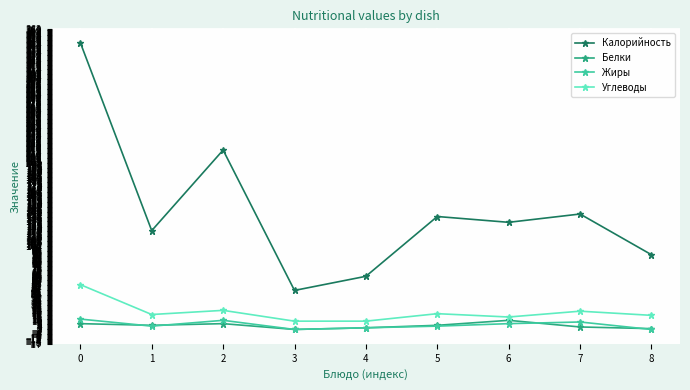

True or false: Углеводы has a value of 77.5 at 0.

False